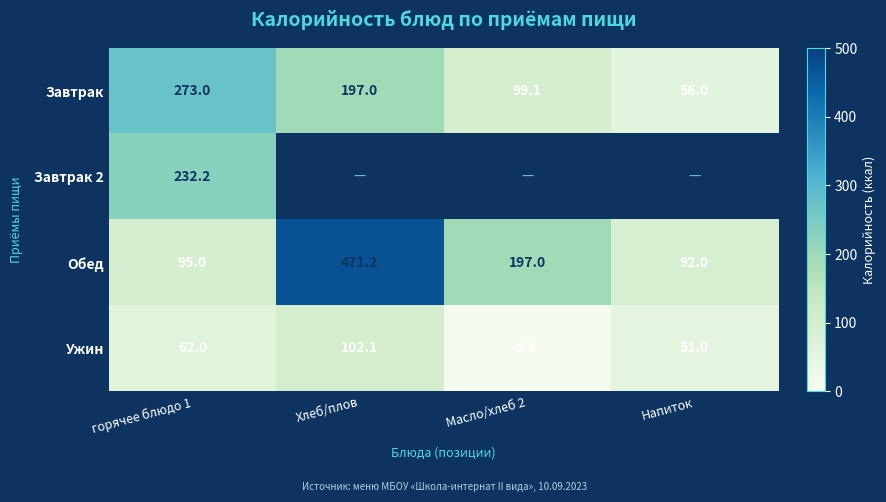

What is the spread (max minus min) of values at горячее блюдо 1?

211.0